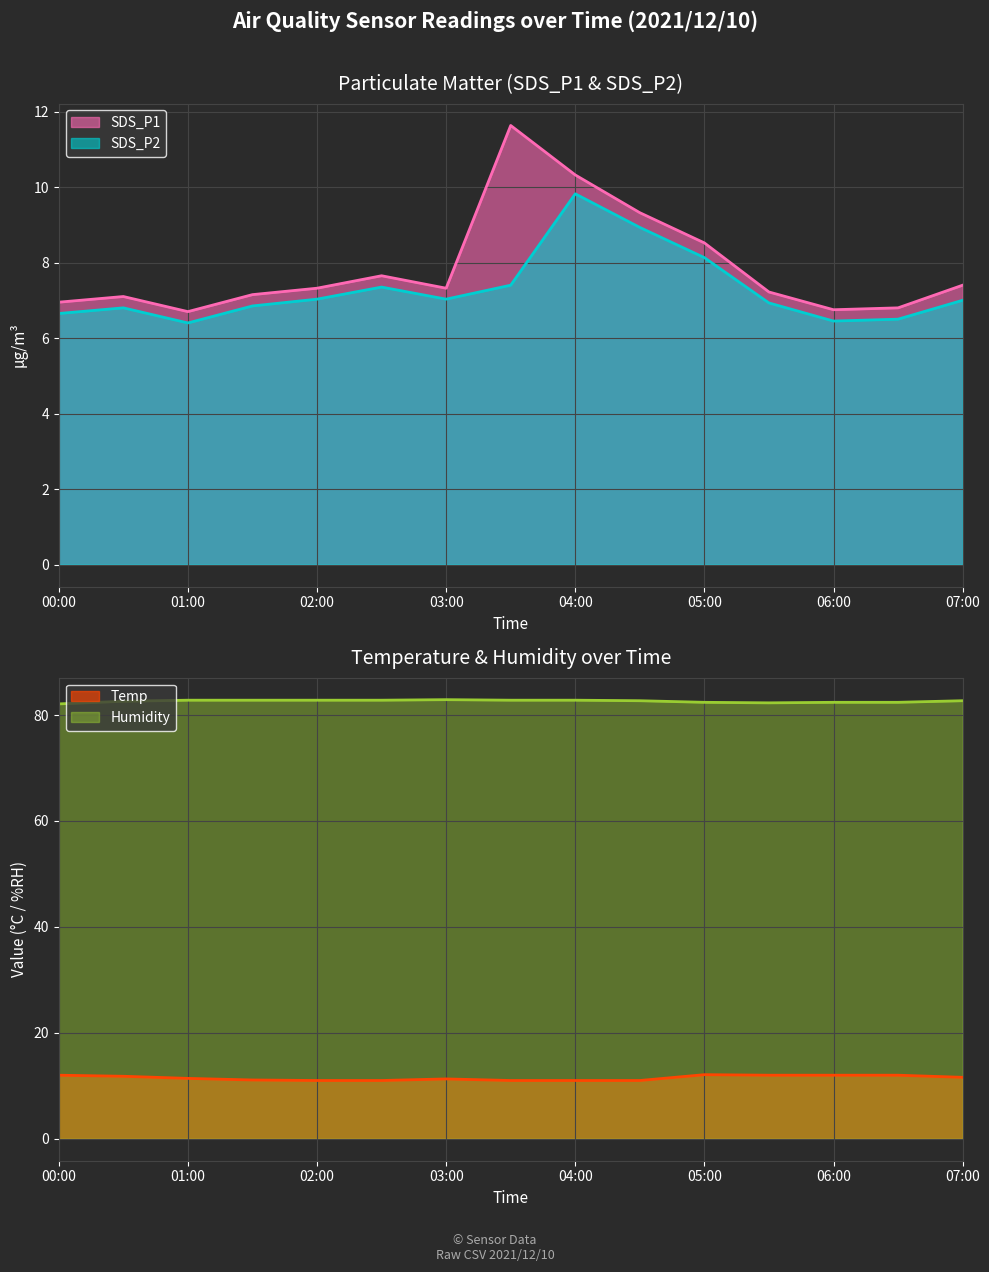

What value does the Temp series have at 2021/12/10 03:30?

11.0